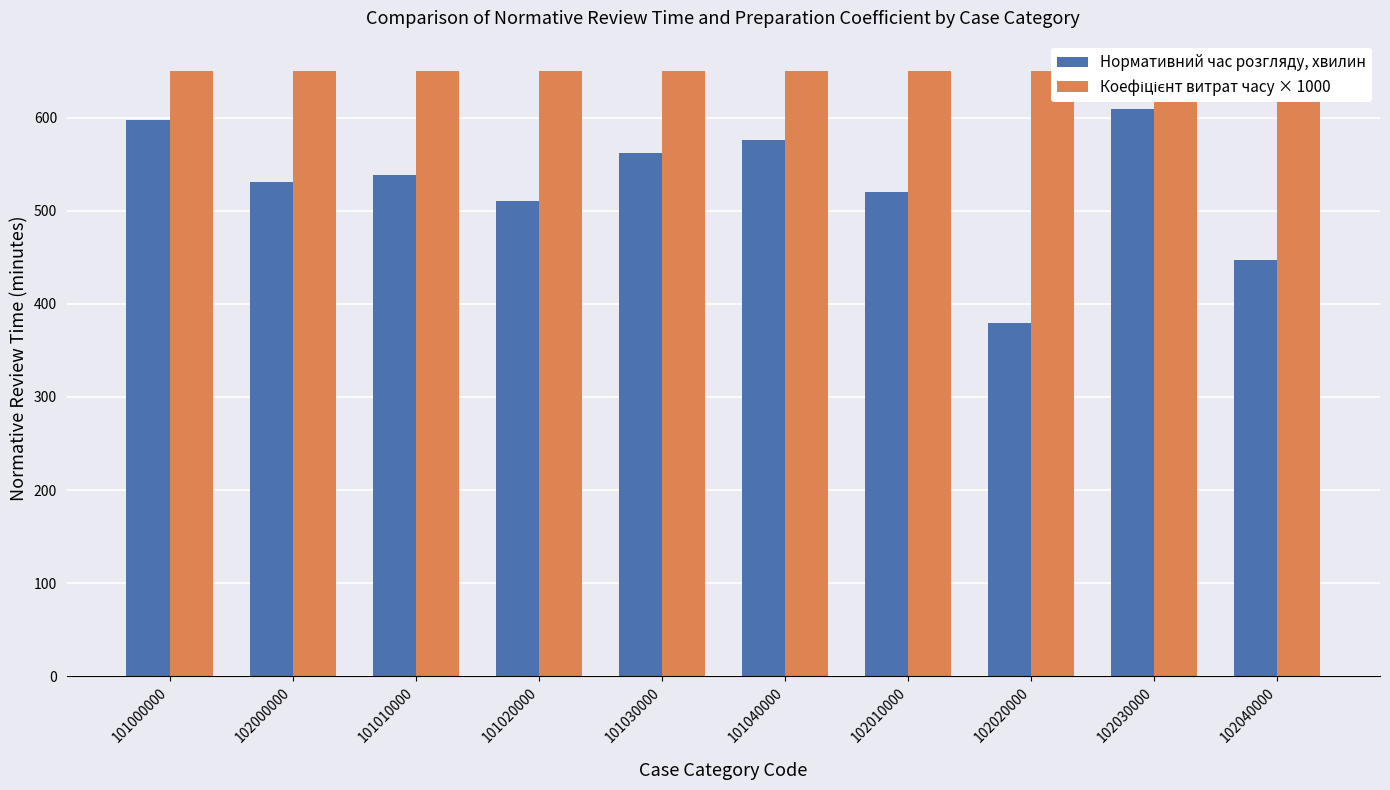

Which series has the largest total across all categories?

Коефіцієнт витрат часу × 1000